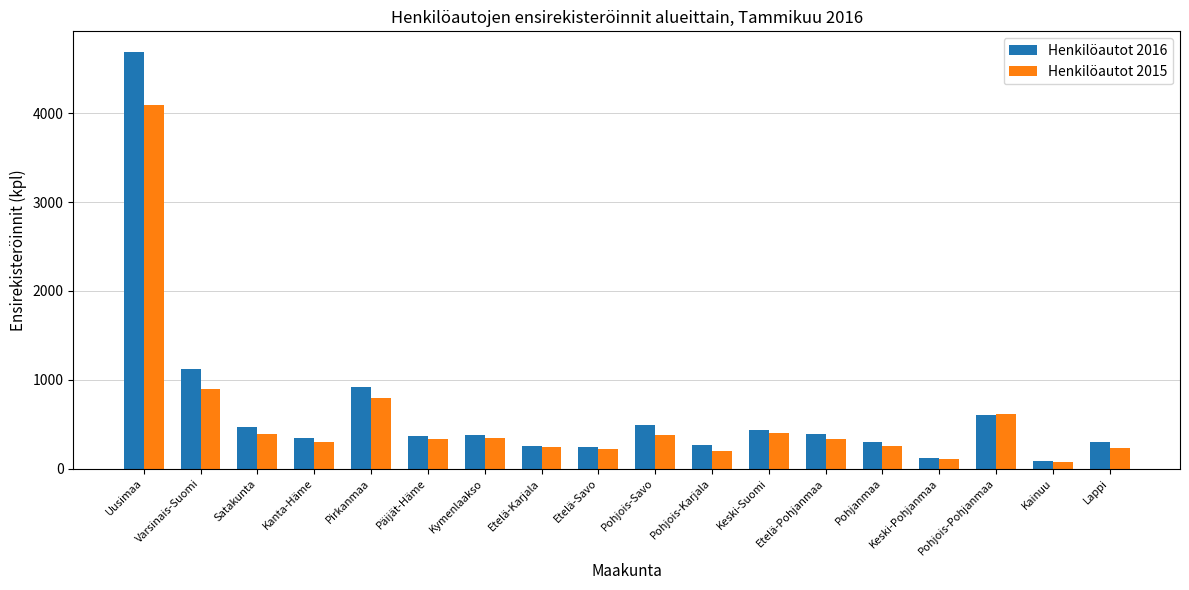

Which series has the widest spread of values?

Henkilöautot 2016